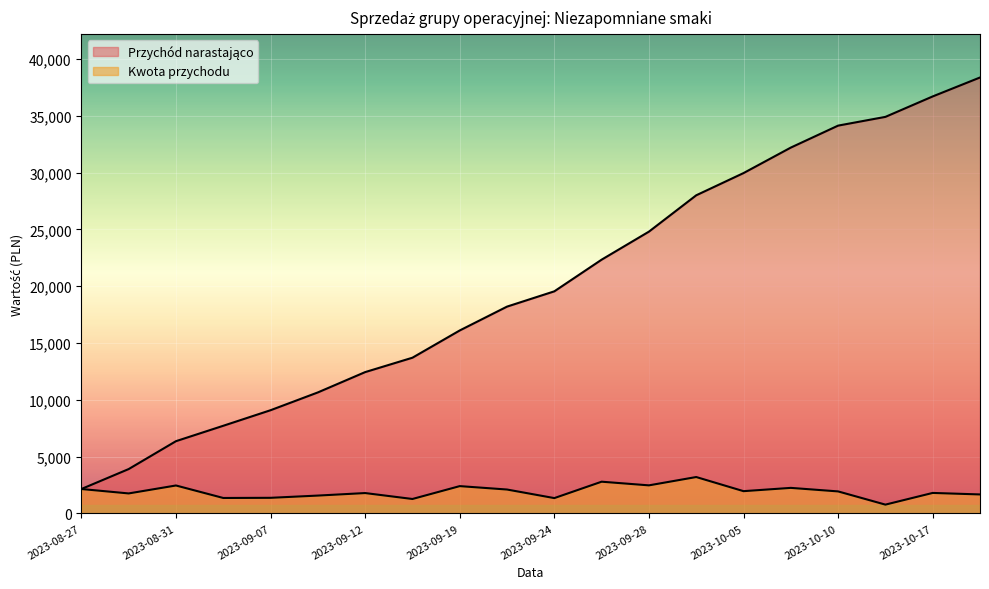

Rank the series by their maximum value, from lowest to highest.

Kwota przychodu, Przychód narastająco